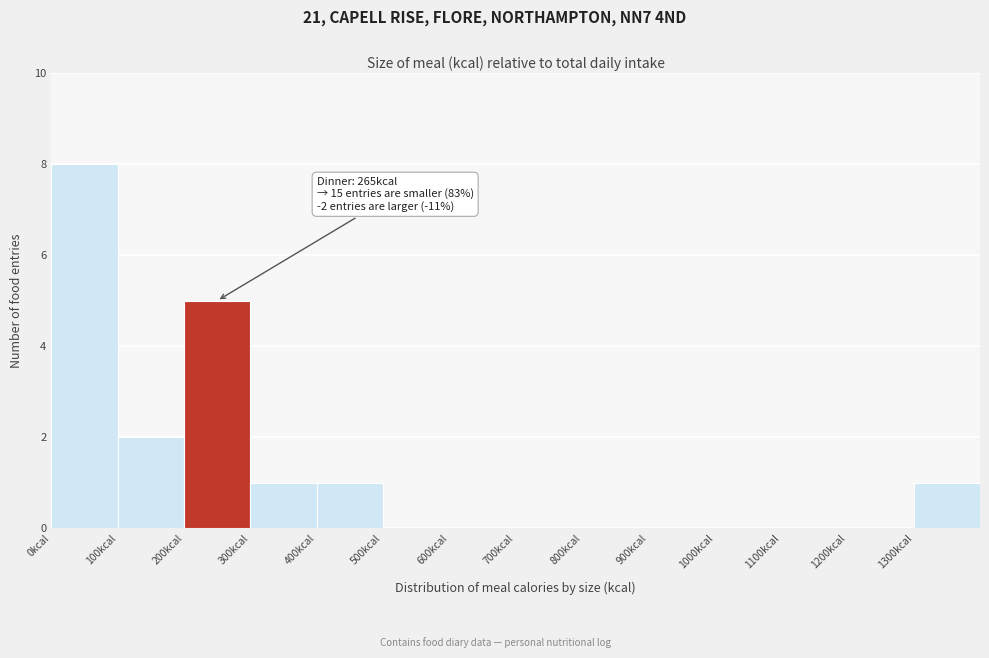

Over which range of the x-axis is the bar tallest?

0 to 100